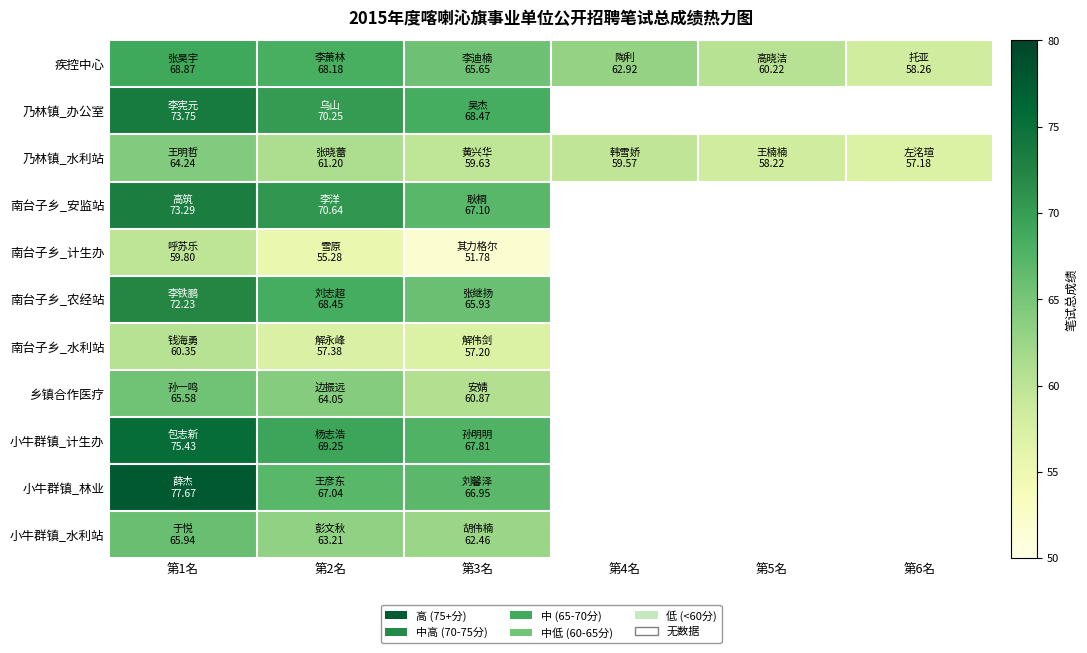

How many data points in 乃林镇_水利站 are above 59?

4